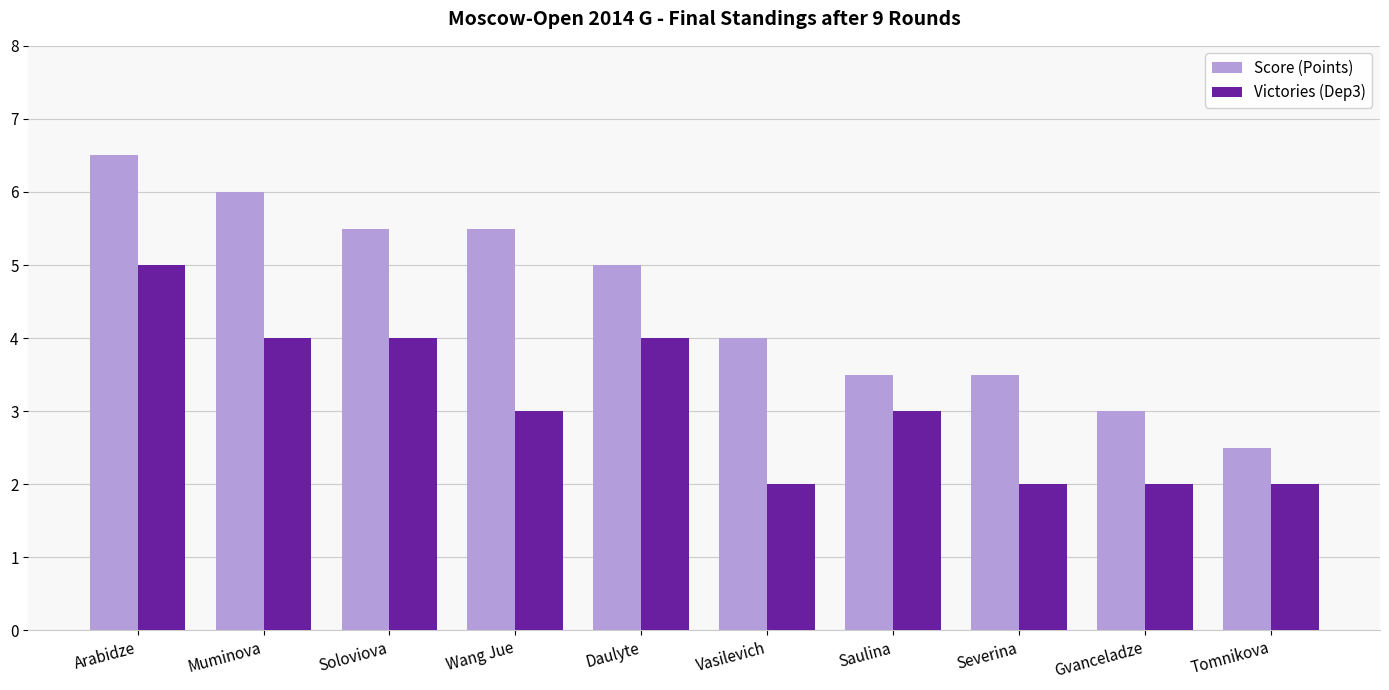

The value of Victories (Dep3) at Muminova is 4.0. True or false?

True